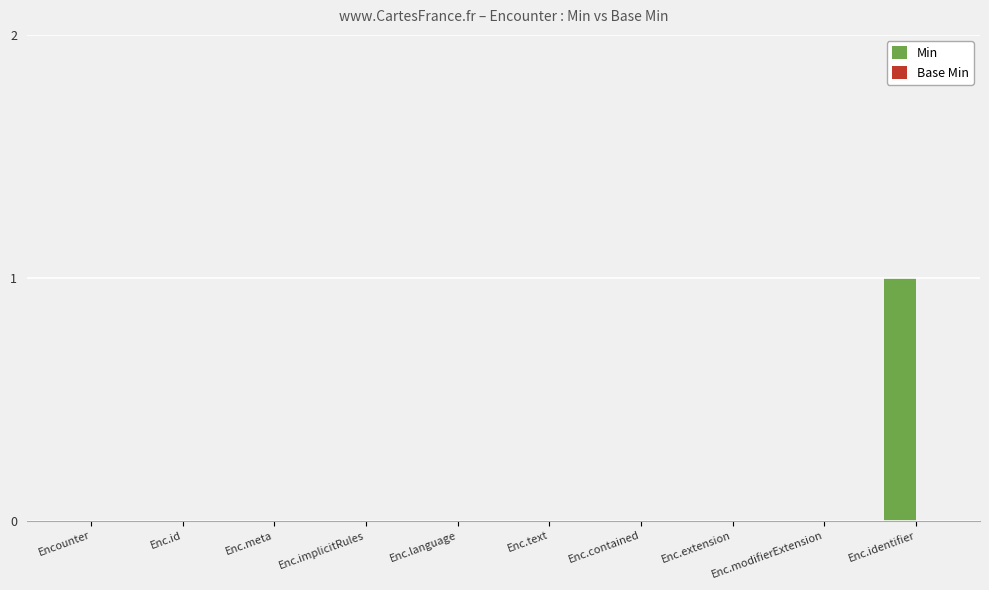

How many data points does each series have?

10